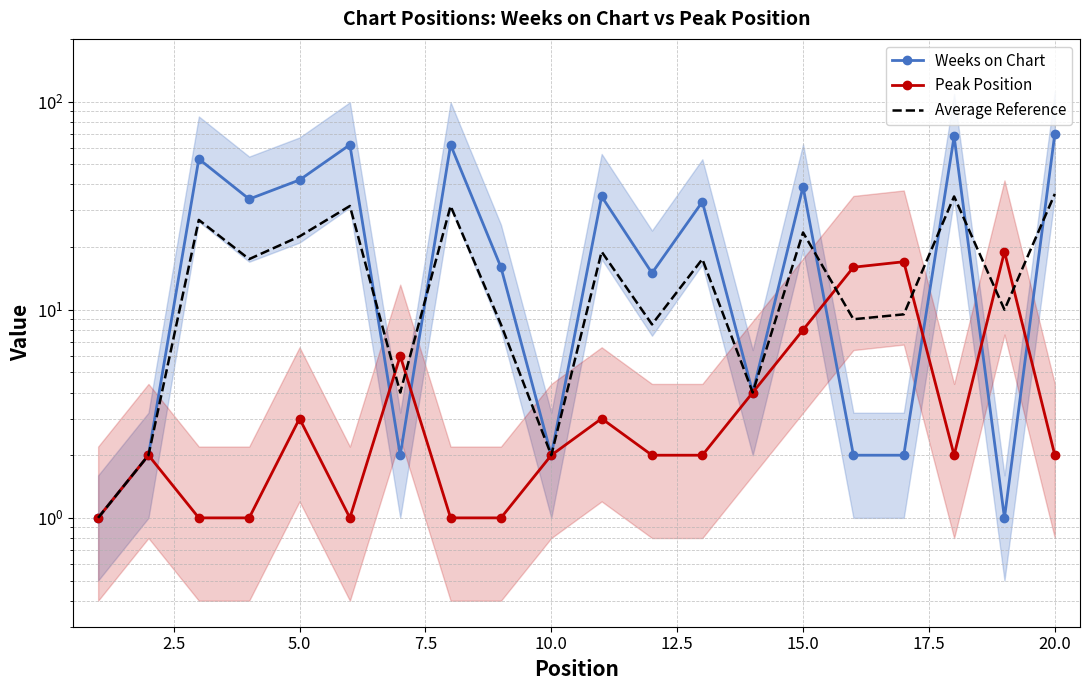

Reading left to right, transcribe all the data shown in this chart.

Weeks on Chart: 1.0	2.0	53.0	34.0	42.0	62.0	2.0	62.0	16.0	2.0	35.0	15.0	33.0	4.0	39.0	2.0	2.0	68.0	1.0	70.0
Peak Position: 1.0	2.0	1.0	1.0	3.0	1.0	6.0	1.0	1.0	2.0	3.0	2.0	2.0	4.0	8.0	16.0	17.0	2.0	19.0	2.0
Average Reference: 1.0	2.0	27.0	17.5	22.5	31.5	4.0	31.5	8.5	2.0	19.0	8.5	17.5	4.0	23.5	9.0	9.5	35.0	10.0	36.0